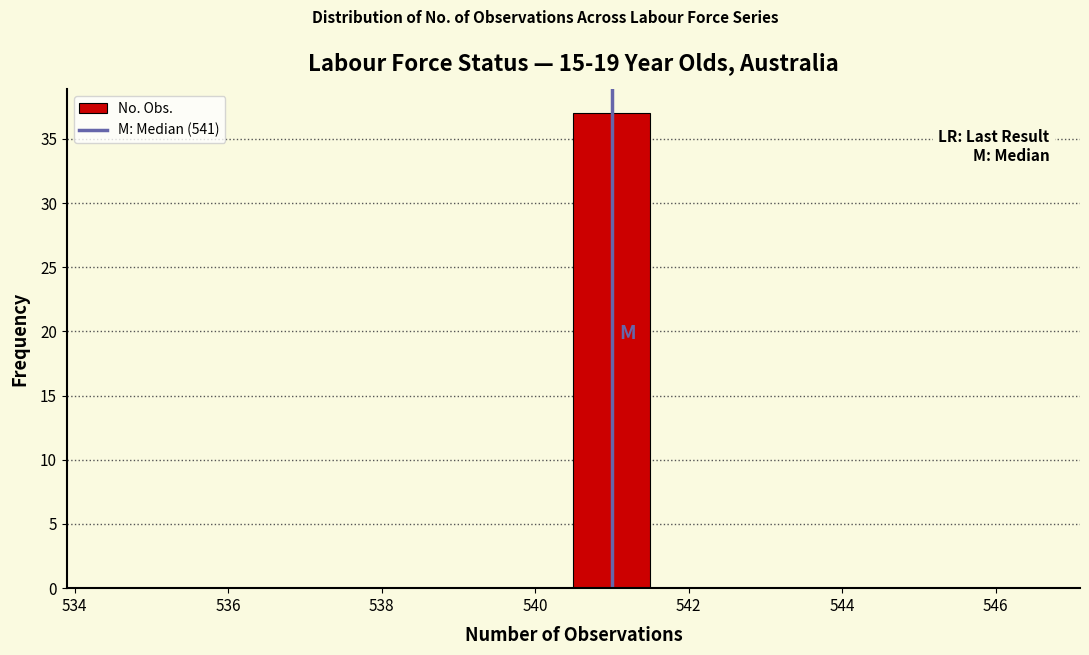

Reading left to right, transcribe this chart: for each bar, give the range it covers on the x-axis and its height. Neither the bar edges nor the heights are printed on the chart, so give them approximately, as read against the axes.

534.5 to 535.5: 0
535.5 to 536.5: 0
536.5 to 537.5: 0
537.5 to 538.5: 0
538.5 to 539.5: 0
539.5 to 540.5: 0
540.5 to 541.5: 37
541.5 to 542.5: 0
542.5 to 543.5: 0
543.5 to 544.5: 0
544.5 to 545.5: 0
545.5 to 546.5: 0